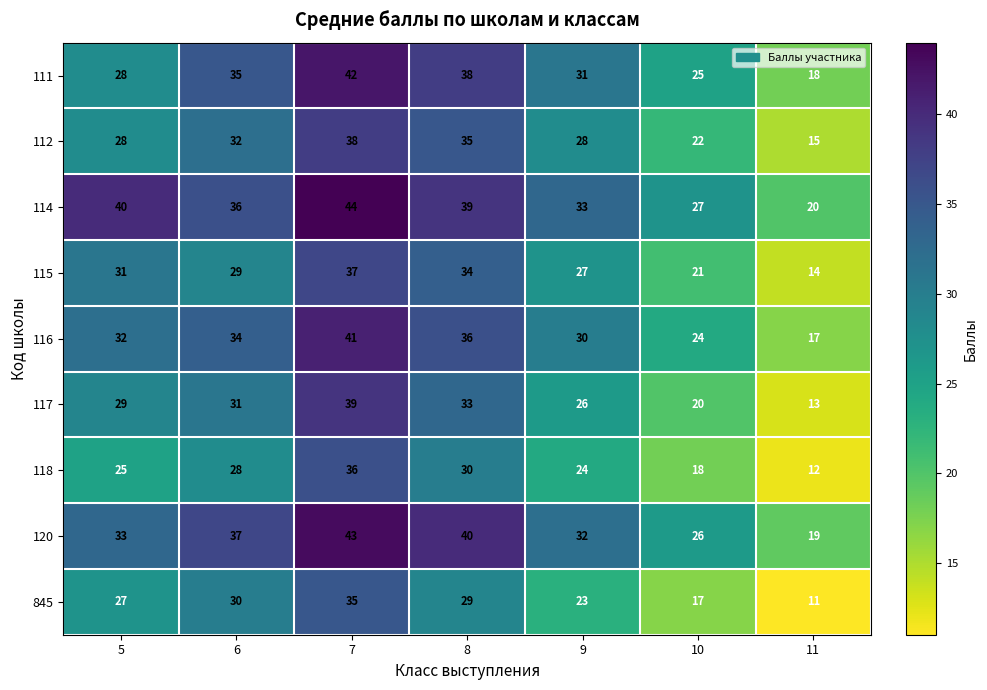

What is the minimum value shown in the chart?

11